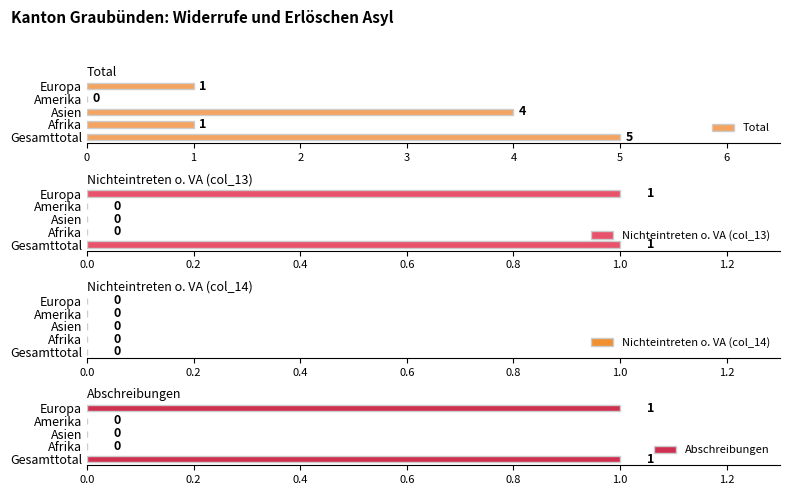

How many Total values are between 1 and 4?

3